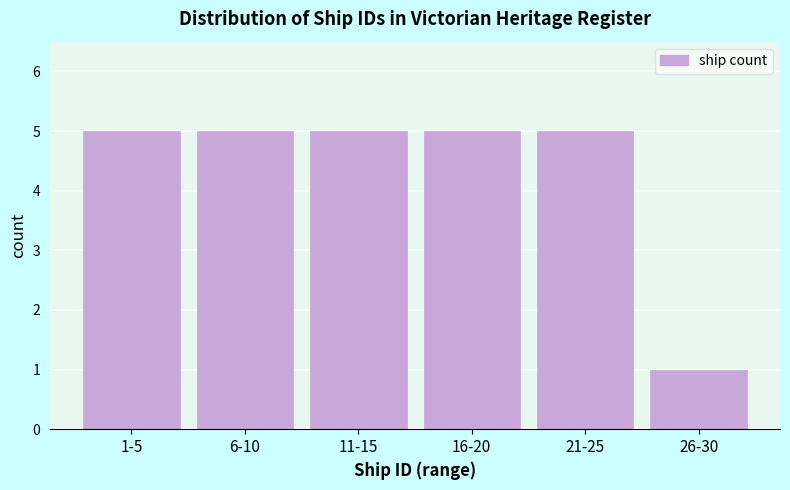

Reading left to right, transcribe all the data shown in this chart.

1-5=5	6-10=5	11-15=5	16-20=5	21-25=5	26-30=1